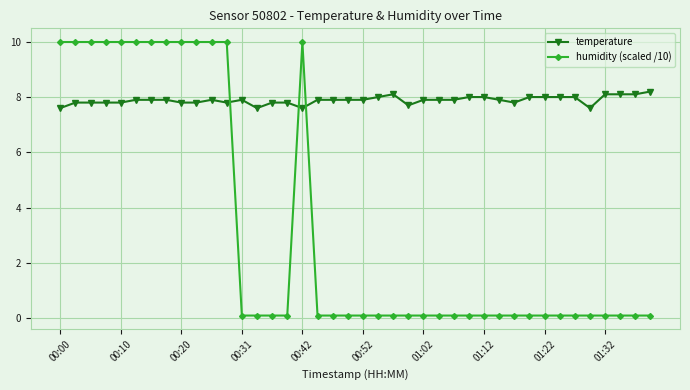

What is the maximum value shown in the chart?

10.0